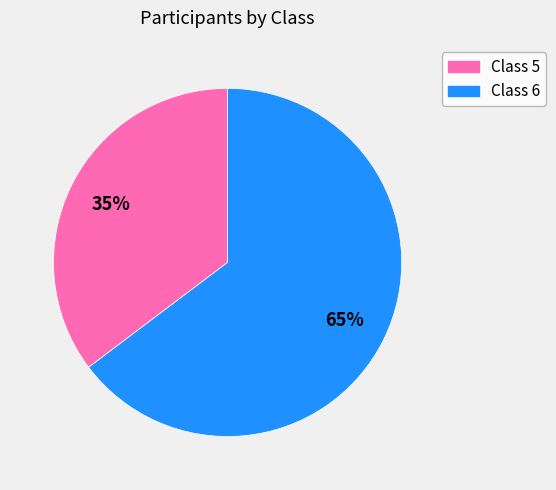

To the nearest percent, what is the average slice percentage?

50%